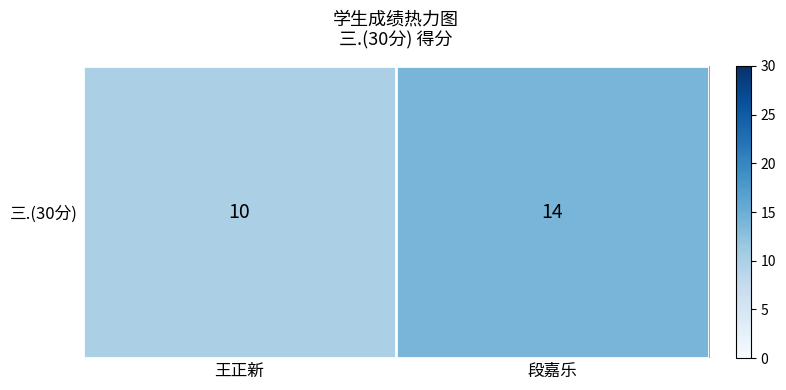

What is the sum of all values?

24